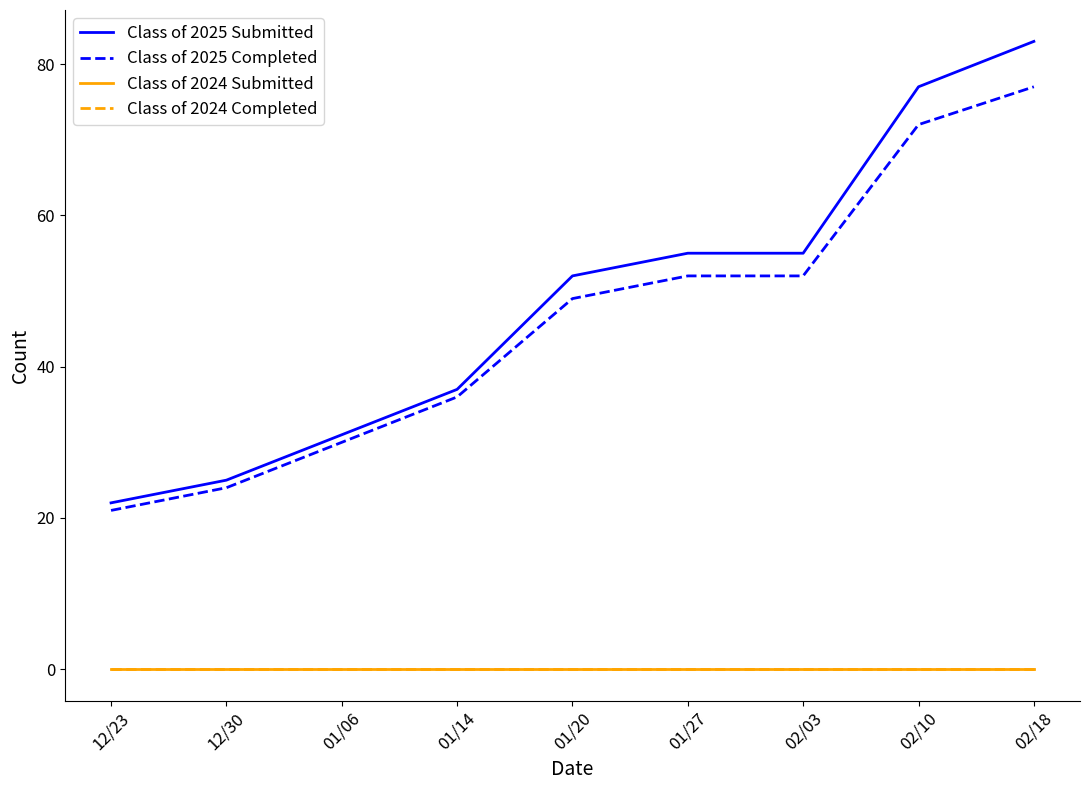

Is this an area chart (filled region under the line)?

No